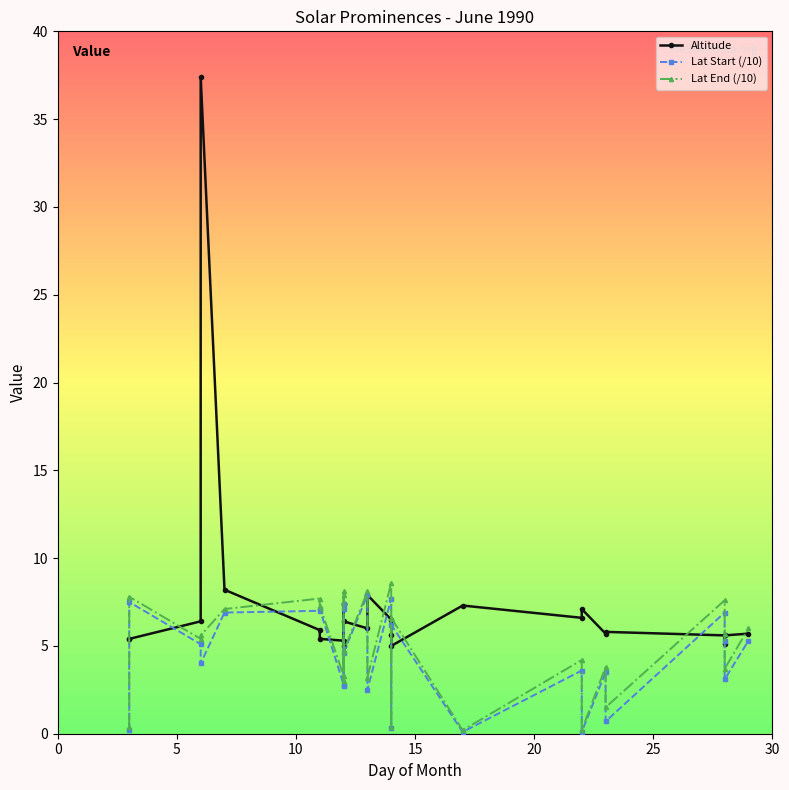

Reading right to left, extract all data points from this chart.

Altitude: 5.7	5.6	5.1	5.6	5.8	5.7	7.1	6.6	7.3	5.0	5.6	6.5	7.9	6.0	6.4	7.4	5.0	7.4	5.3	5.4	5.9	8.2	37.4	6.4	5.4	5.4
Lat Start (/10): 5.3	3.1	5.3	6.9	0.7	3.5	0.1	3.6	0.1	6.2	0.3	7.7	2.5	7.9	4.6	2.7	7.1	7.4	2.8	7.1	7.0	6.9	4.0	5.1	7.5	0.2
Lat End (/10): 6.0	3.7	5.7	7.6	1.5	3.8	0.2	4.2	0.2	6.6	0.4	8.6	3.2	8.1	4.7	3.0	7.9	8.1	3.3	7.3	7.7	7.1	5.6	5.4	7.8	0.4